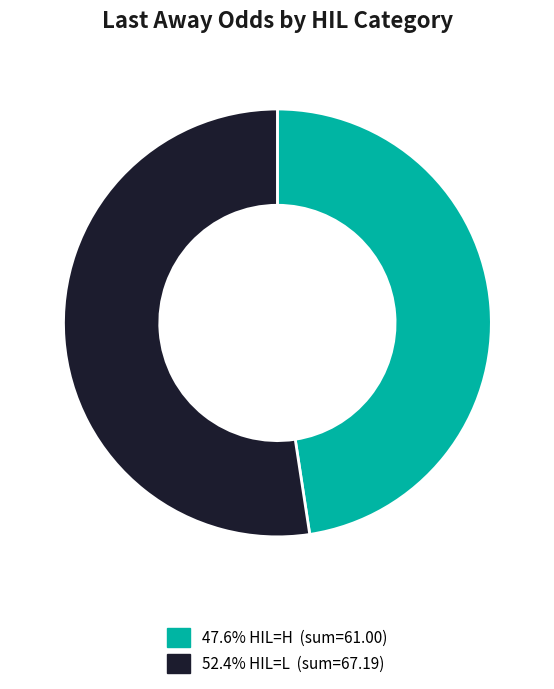

How many segments does this pie chart have?

2